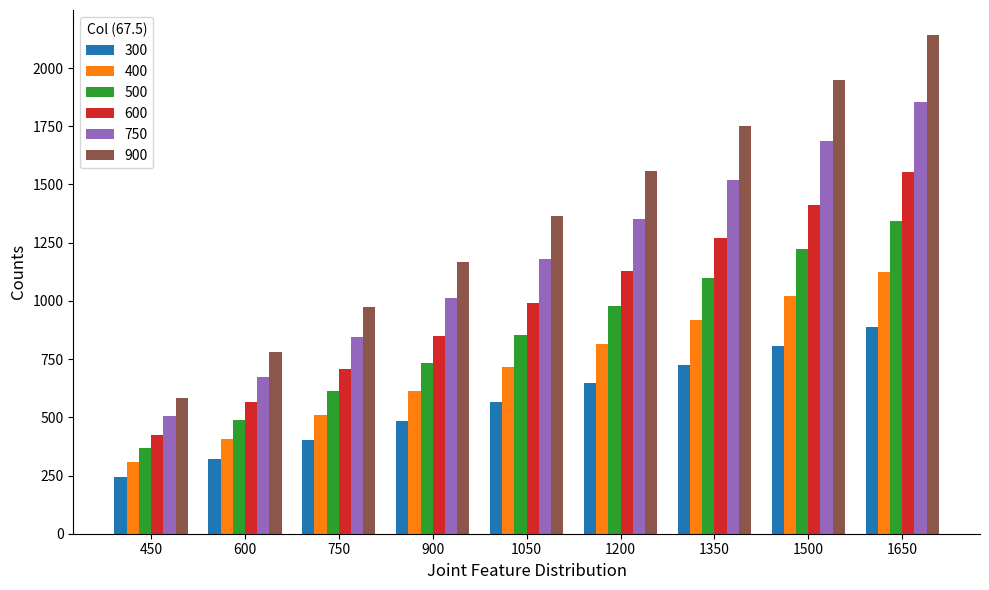

Rank the categories by 750 value from lowest to highest.

450, 600, 750, 900, 1050, 1200, 1350, 1500, 1650